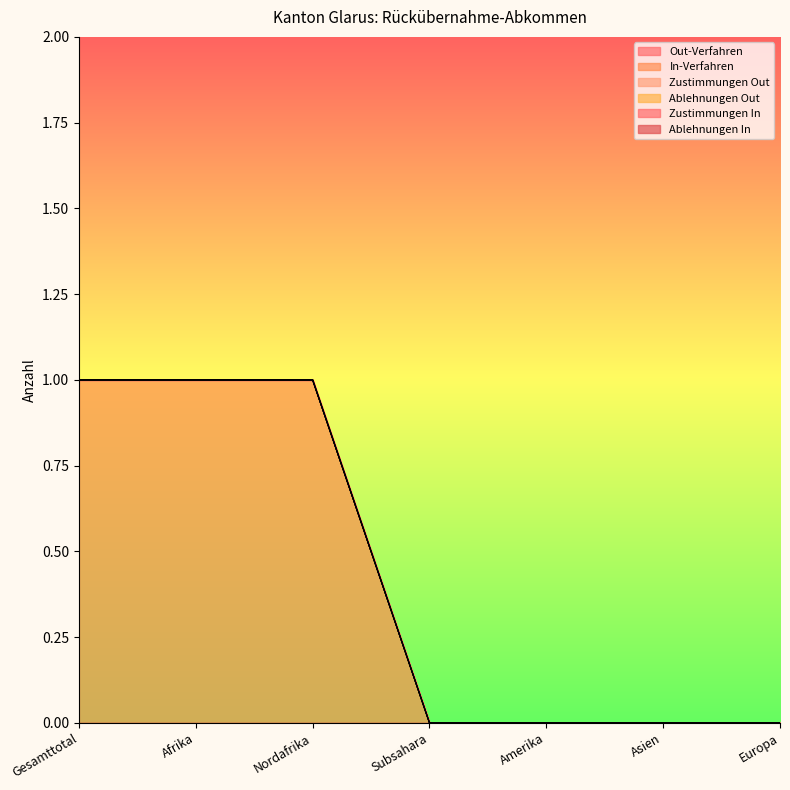

Rank the categories by Zustimmungen Out value from highest to lowest.

Gesamttotal, Afrika, Nordafrika, Subsahara, Amerika, Asien, Europa